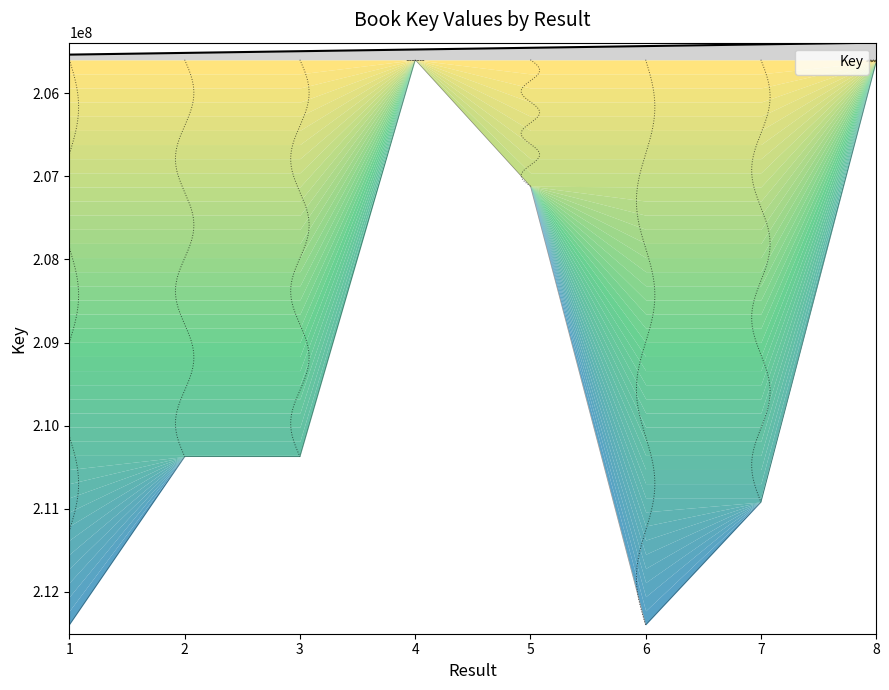

Which has a higher value, 4 or 1?

1